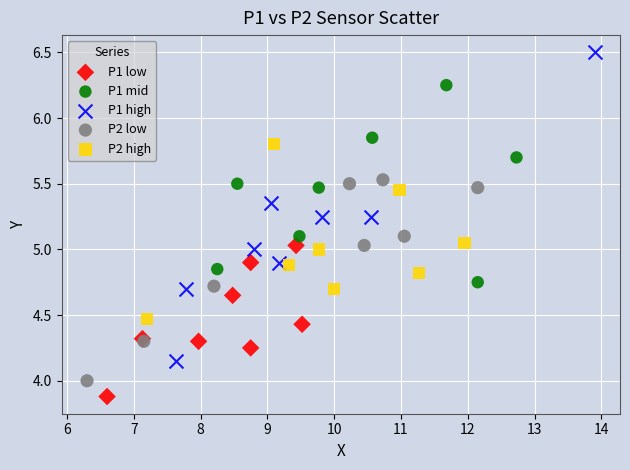

Which series reaches the maximum Y coordinate?

P1 high